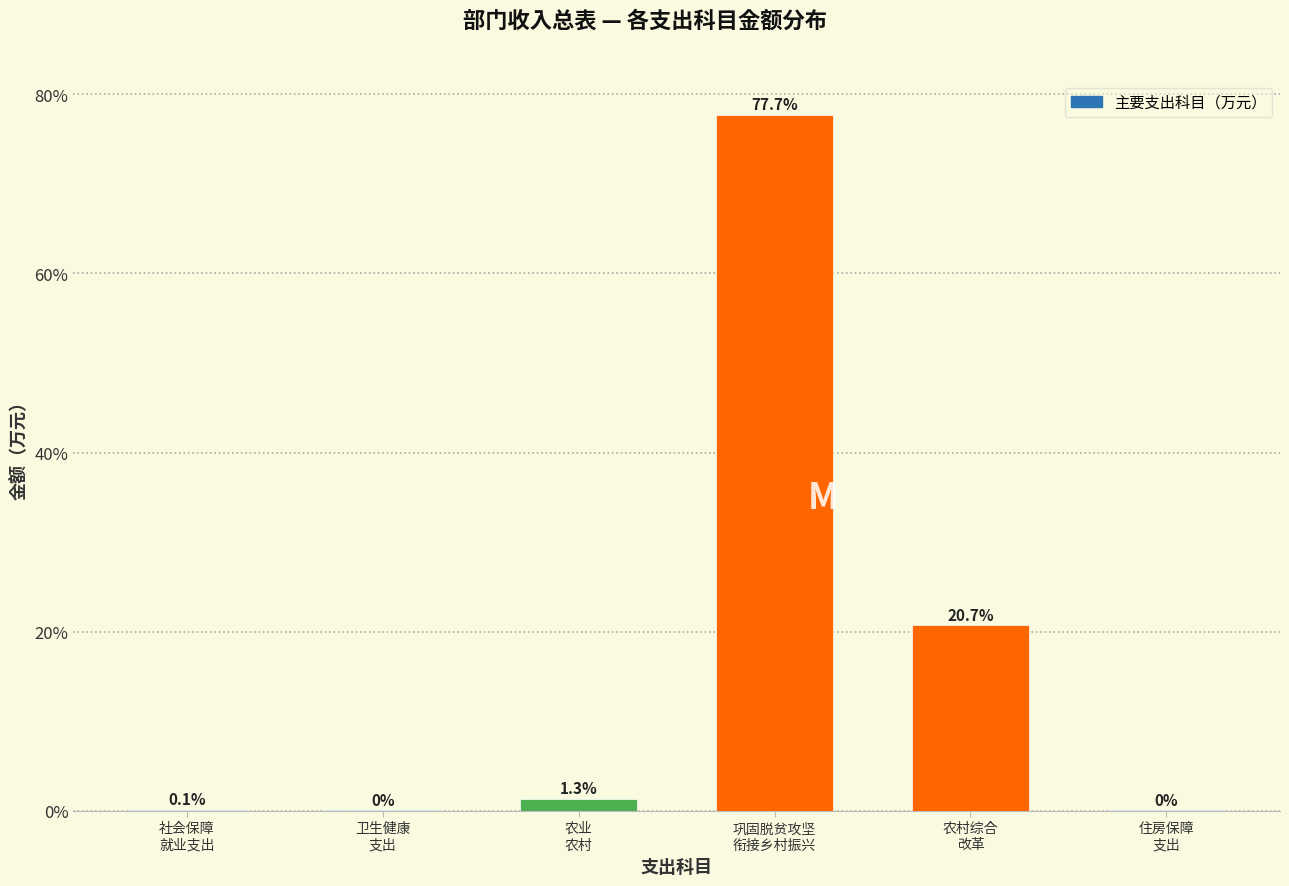

Are the bars horizontal?

No